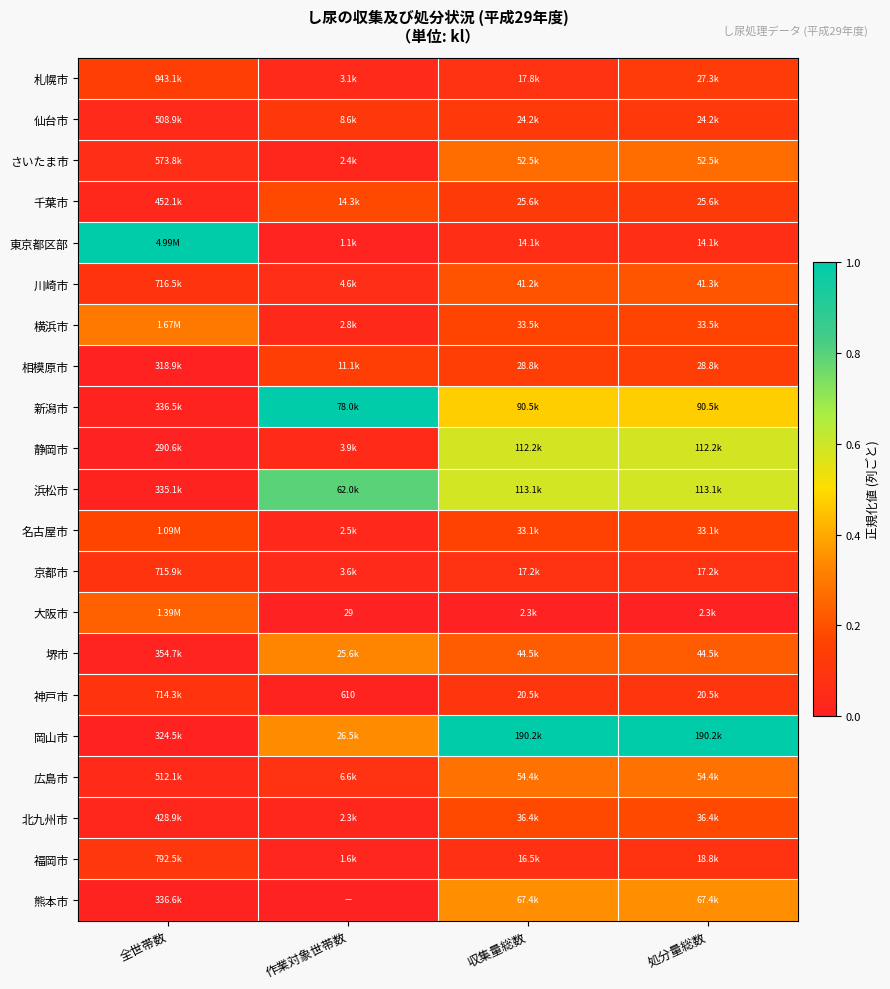

At 処分量総数, list the series in order from smallest to largest.

大阪市, 東京都区部, 京都市, 福岡市, 神戸市, 仙台市, 千葉市, 札幌市, 相模原市, 名古屋市, 横浜市, 北九州市, 川崎市, 堺市, さいたま市, 広島市, 熊本市, 新潟市, 静岡市, 浜松市, 岡山市